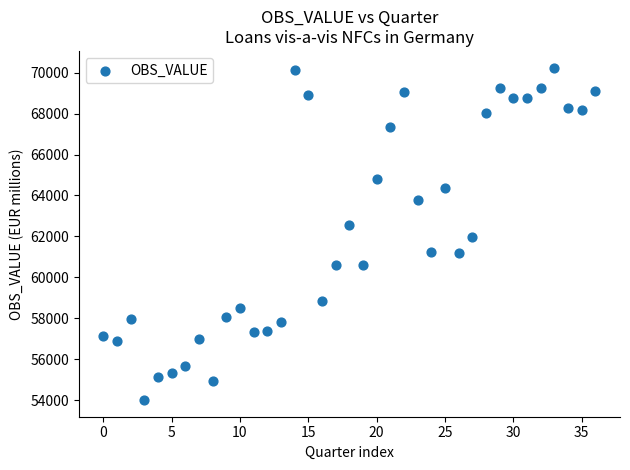

What is the range of Y values (max minus min)?

16256.1